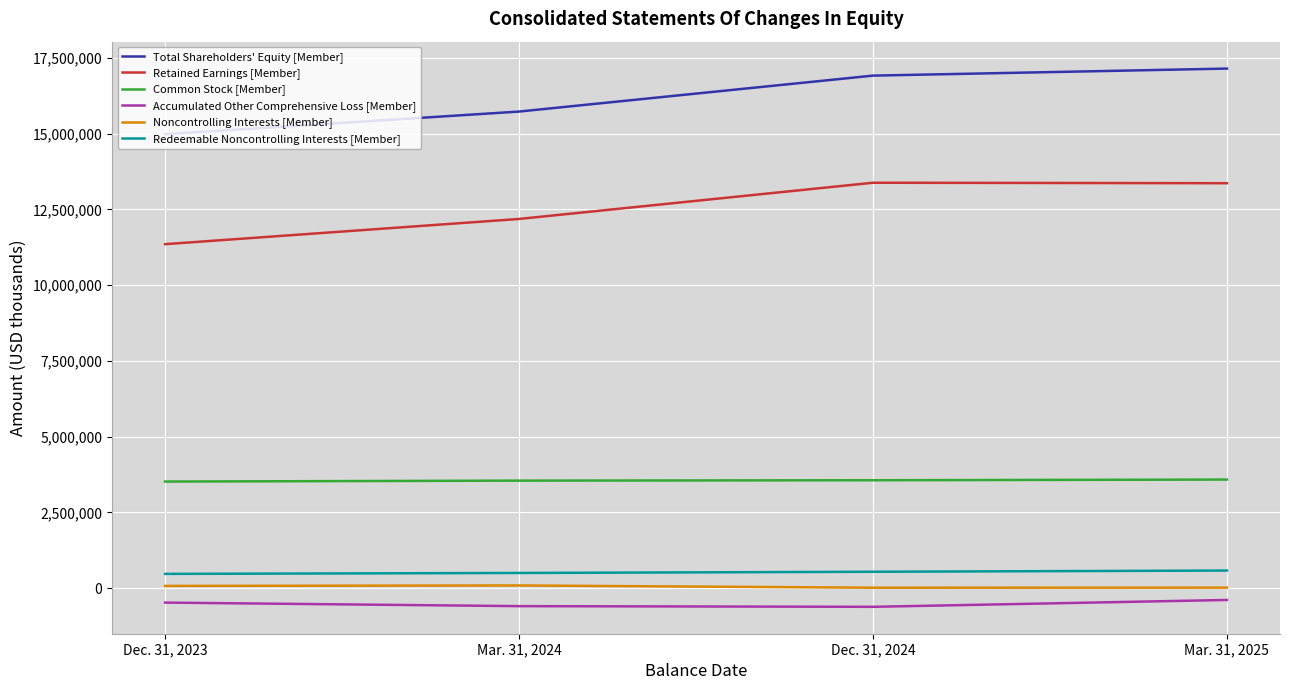

How many lines are shown in the chart?

6